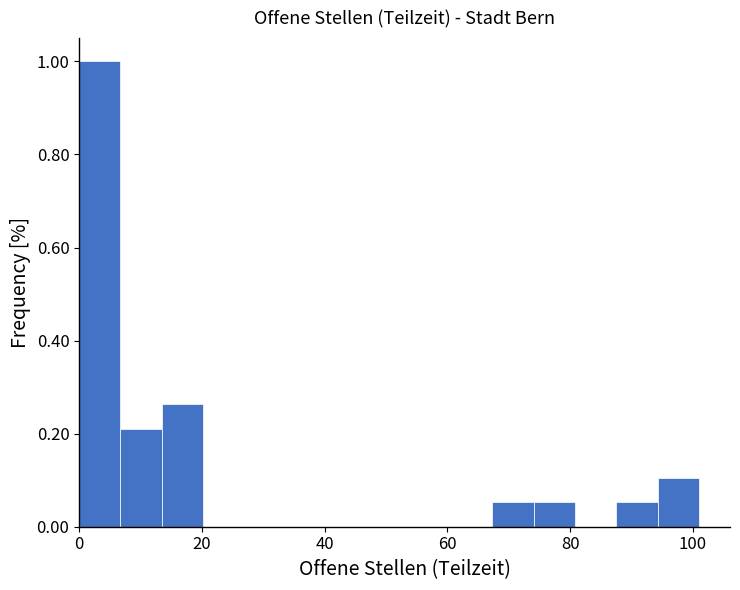

Around what value on the x-axis is the tallest bar? Give the approximate position of its centre, as read against the axis.

4